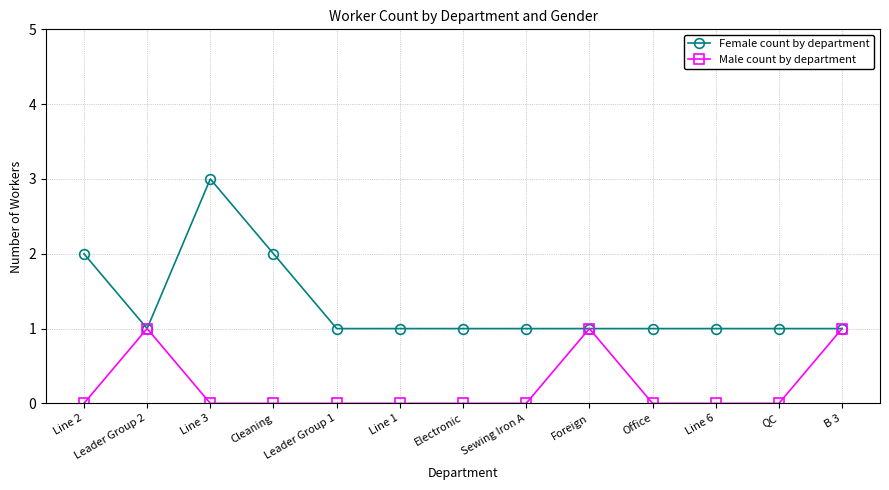

Which series has the largest total across all categories?

Female count by department